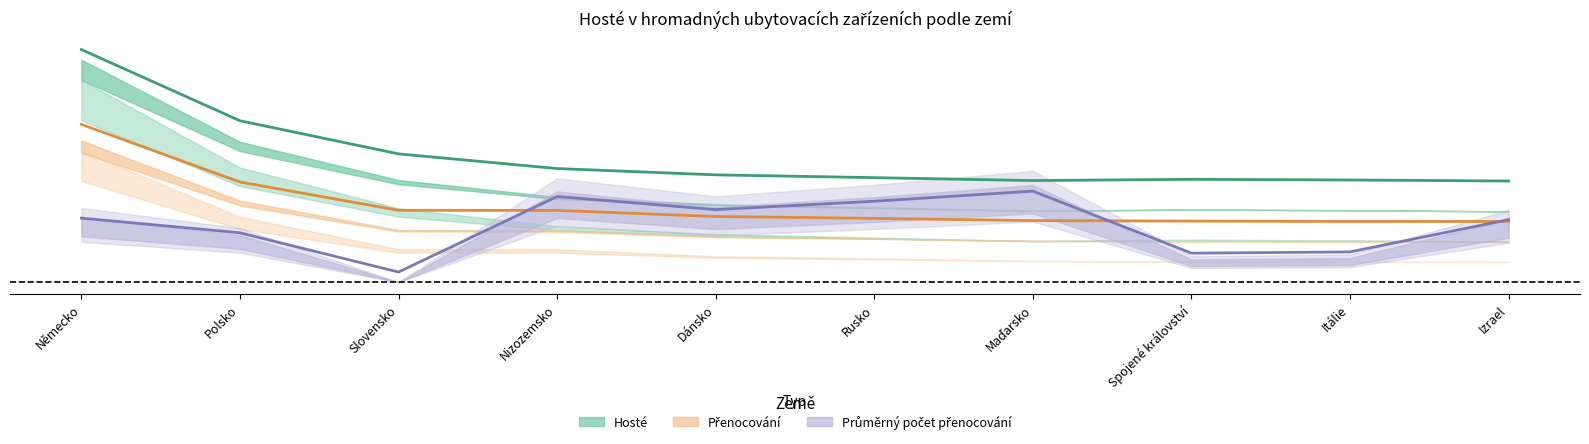

True or false: Průměrný počet přenocování has more than 2 interior local peaks.

False